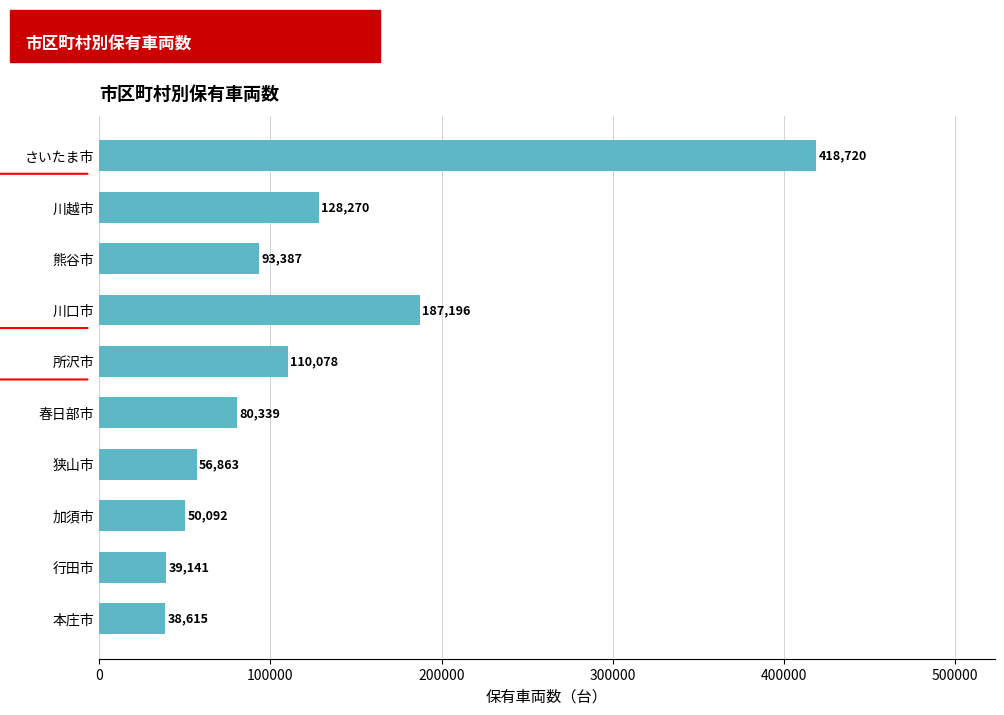

True or false: the data shows 56863 at 狭山市.

True